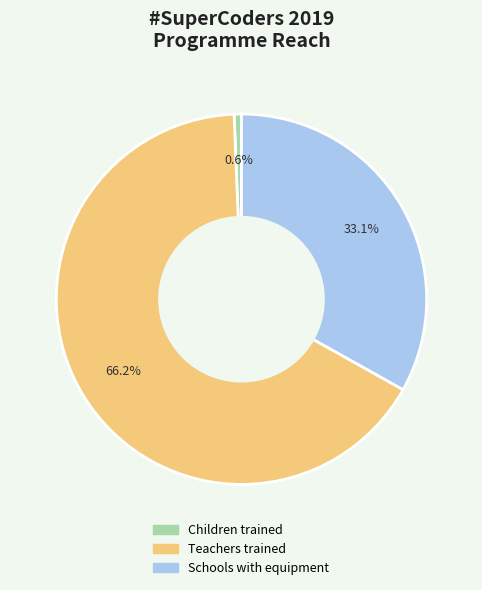

Which category accounts for the majority?

Teachers trained